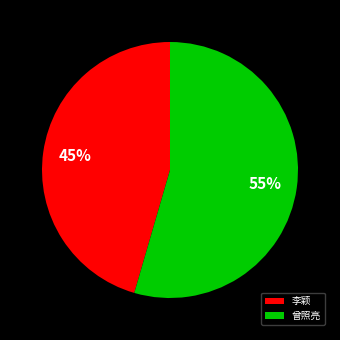

What is the smallest slice in the pie chart?

李颖